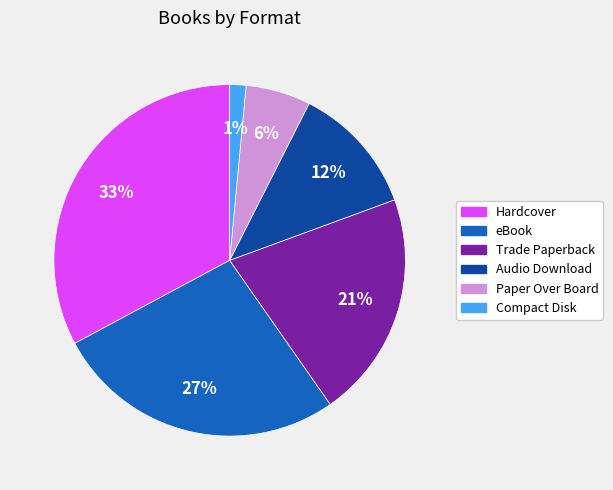

Is the sum of Paper Over Board and Trade Paperback greater than half?

No